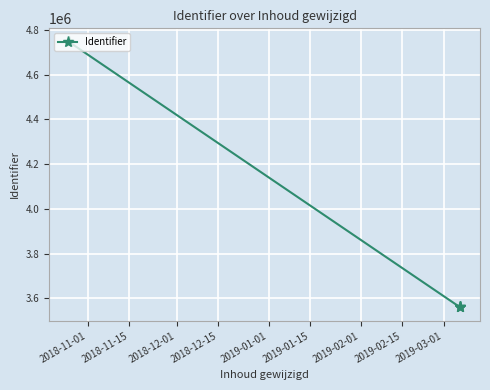

True or false: the data has more than 1 interior local peaks.

False